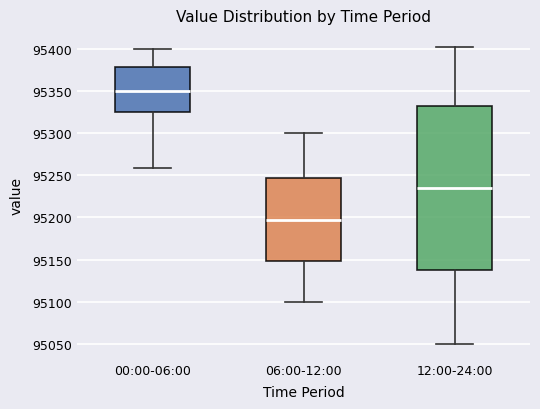

Where is the lower edge of the box for 12:00-24:00 on the y-axis? The values are not printed on the chart, so give them approximately, as read against the axis.

95140